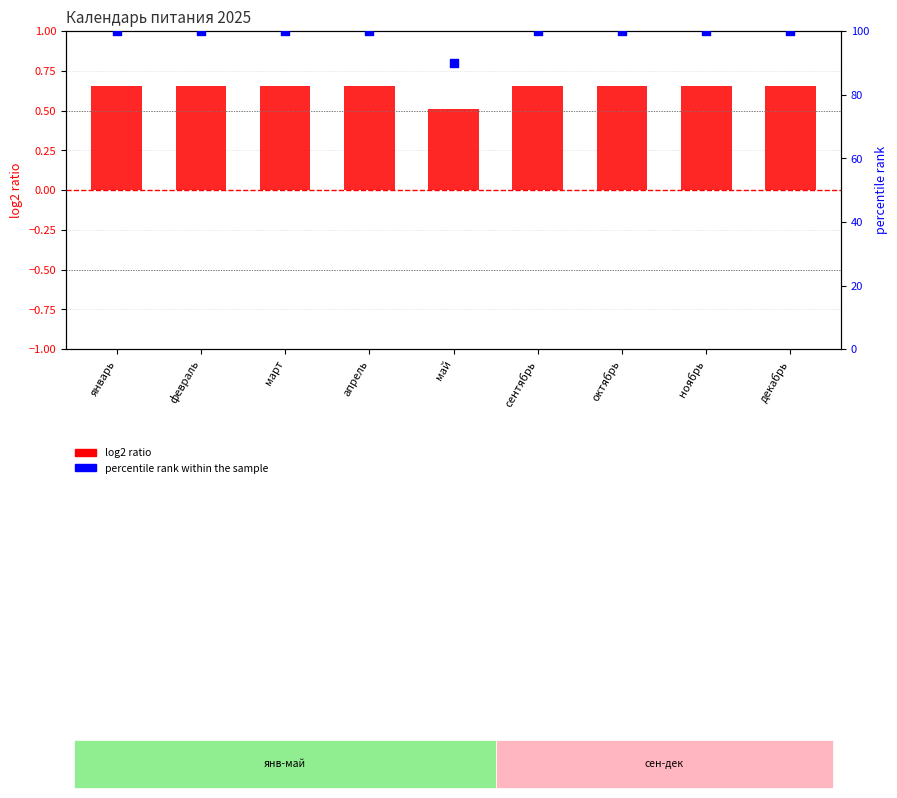

Which series has the widest spread of Y values?

percentile rank within the sample